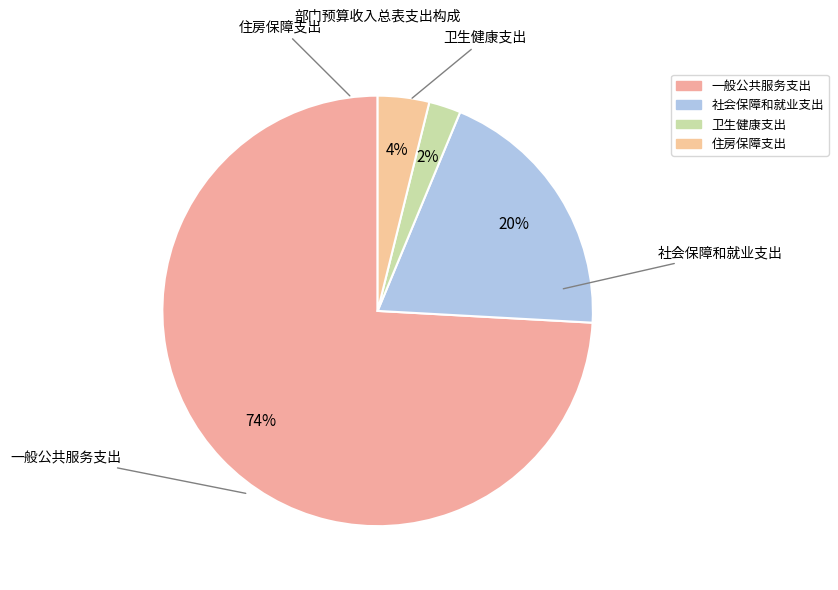

Rank the categories by value from highest to lowest.

一般公共服务支出, 社会保障和就业支出, 住房保障支出, 卫生健康支出